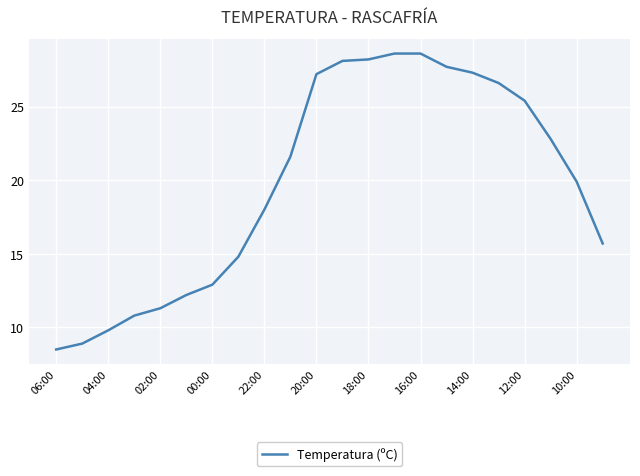

What is the minimum value shown in the chart?

8.5